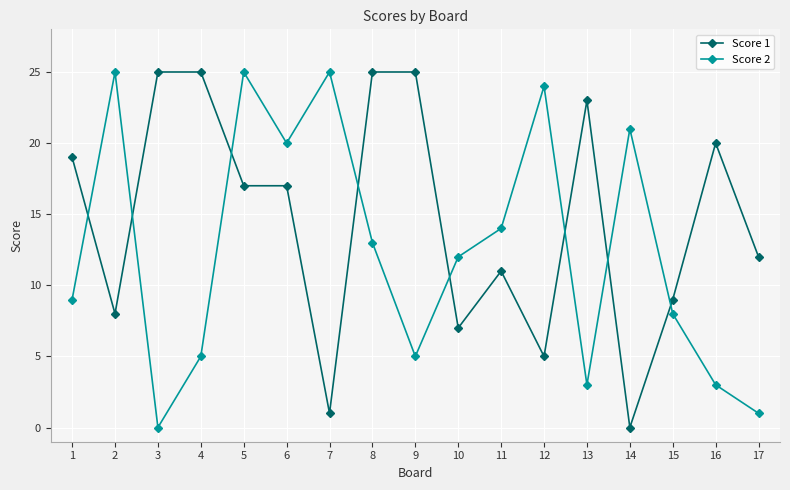

Between which two adjacent categories do Score 2 and Score 1 first intersect?

1 and 2